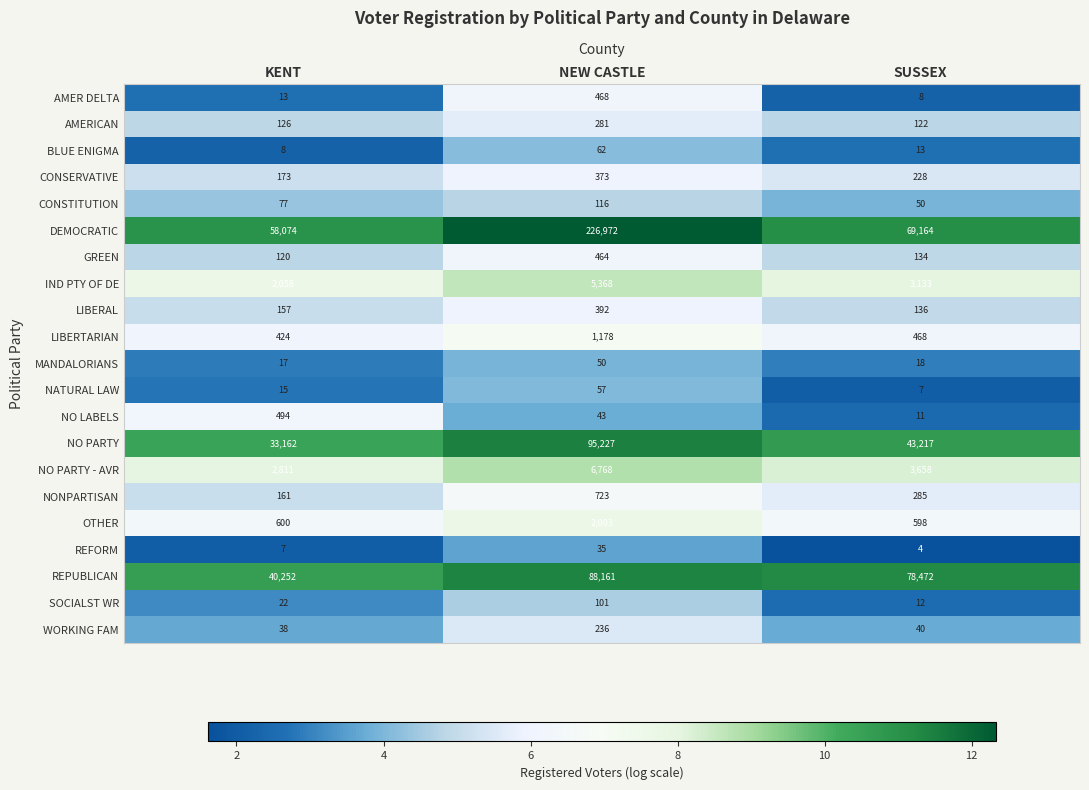

Which series changed the most between NEW CASTLE and SUSSEX?

DEMOCRATIC